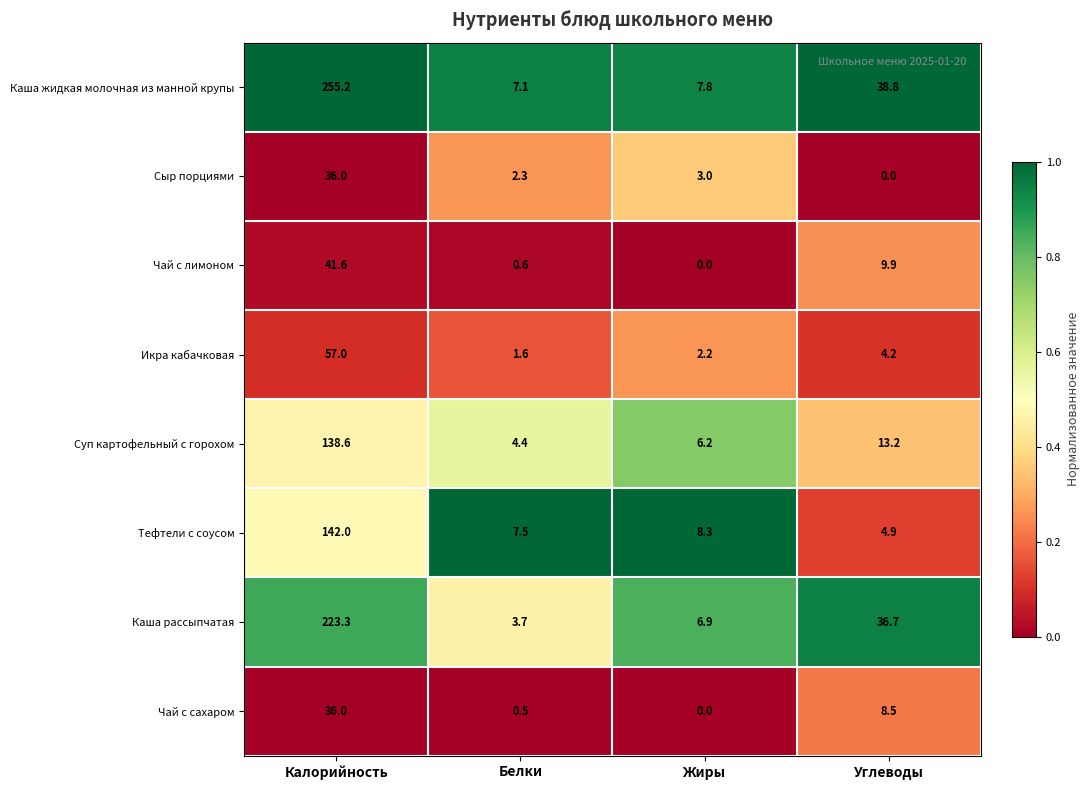

At which category does the chart reach its peak across all series?

Калорийность